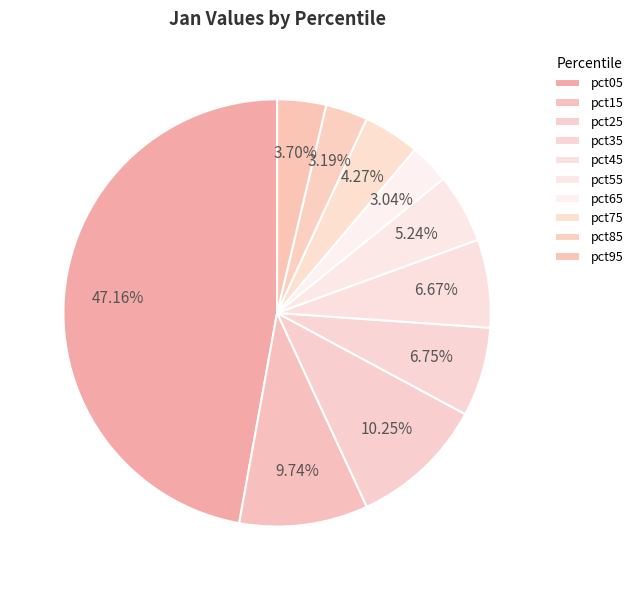

Which category has the smallest portion of the pie?

pct65